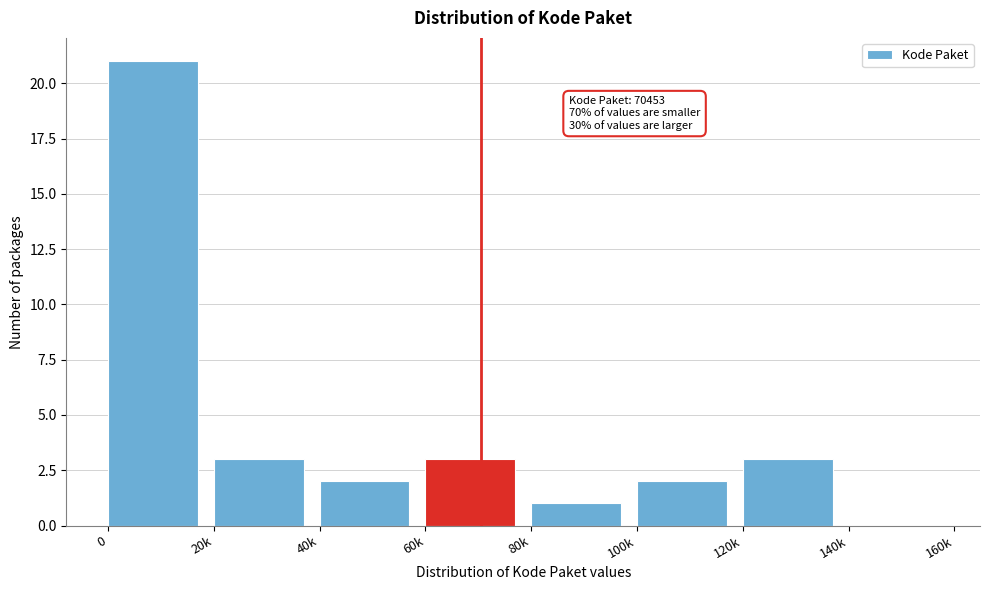

Reading left to right, transcribe all the data shown in this chart.

0=21	20k=3	40k=2	60k=3	80k=1	100k=2	120k=3	140k=0